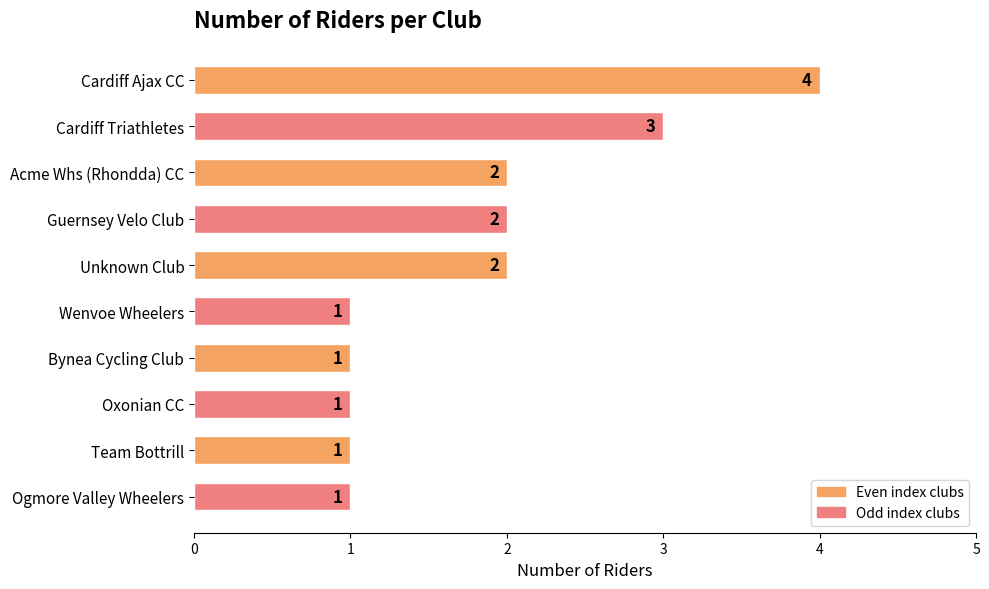

What is the difference between the maximum and minimum values?

3